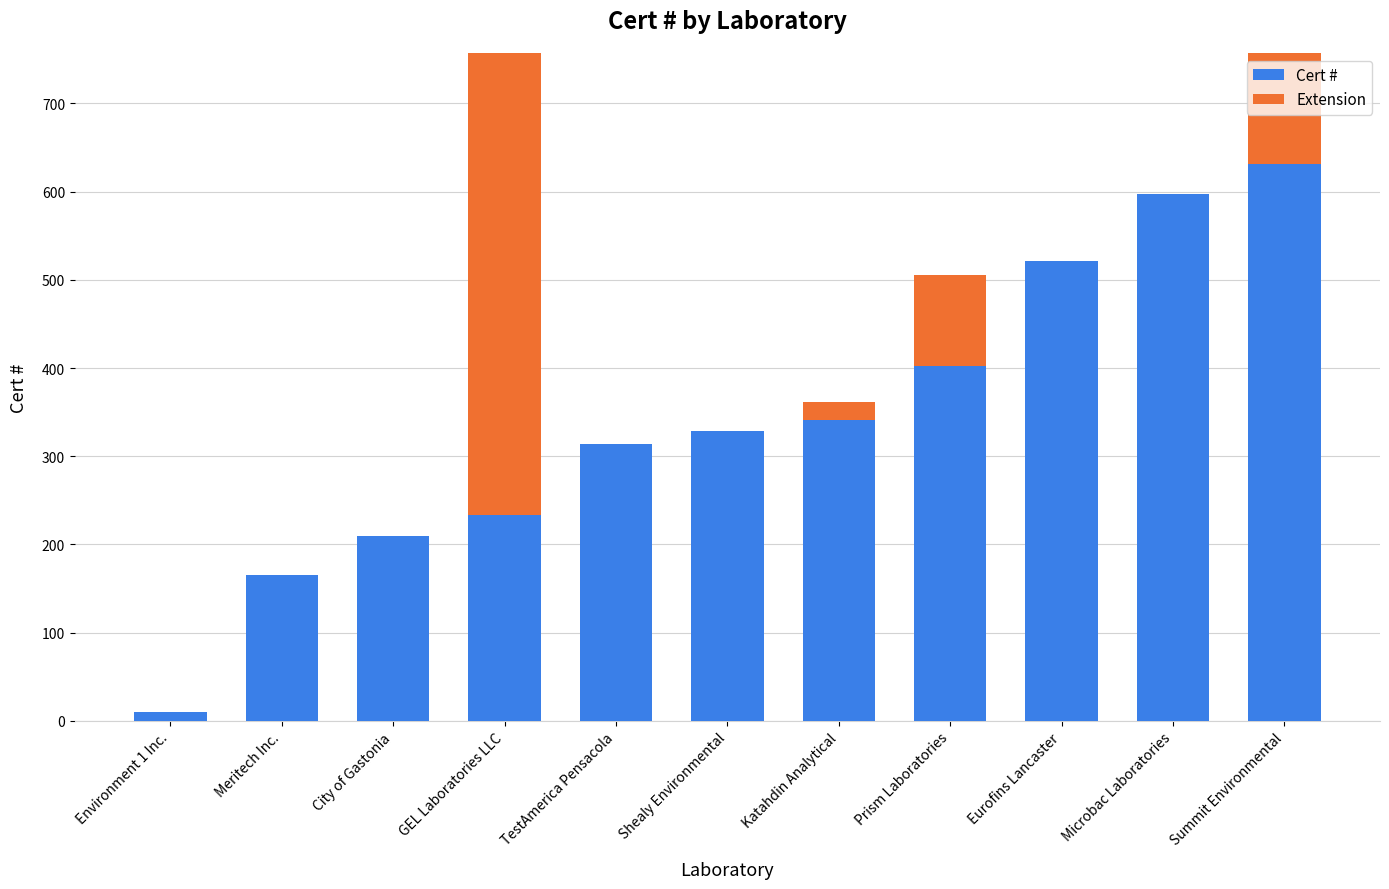

What are all the series names shown in the legend?

Cert #, Extension